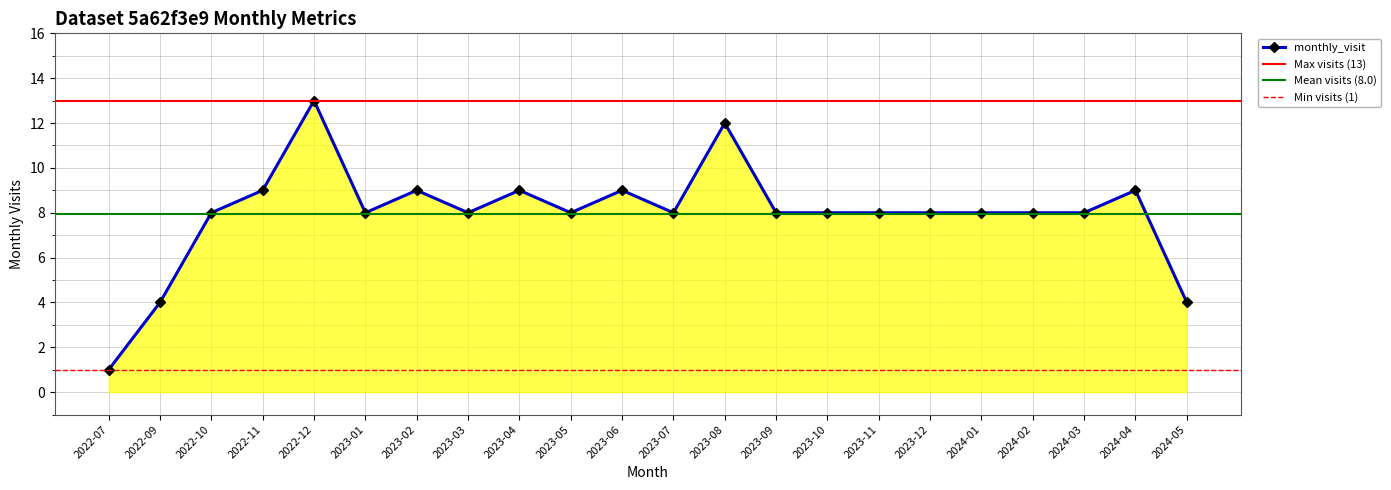

How many data points does each series have?

22